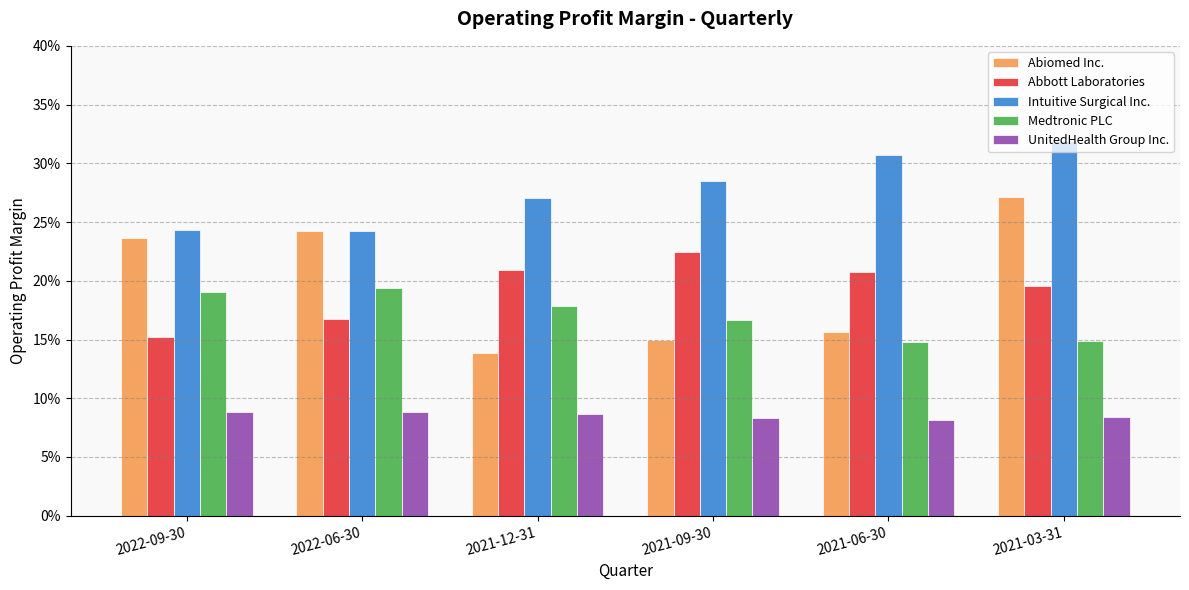

True or false: Medtronic PLC has a value of 0.2 at 2022-09-30.

True